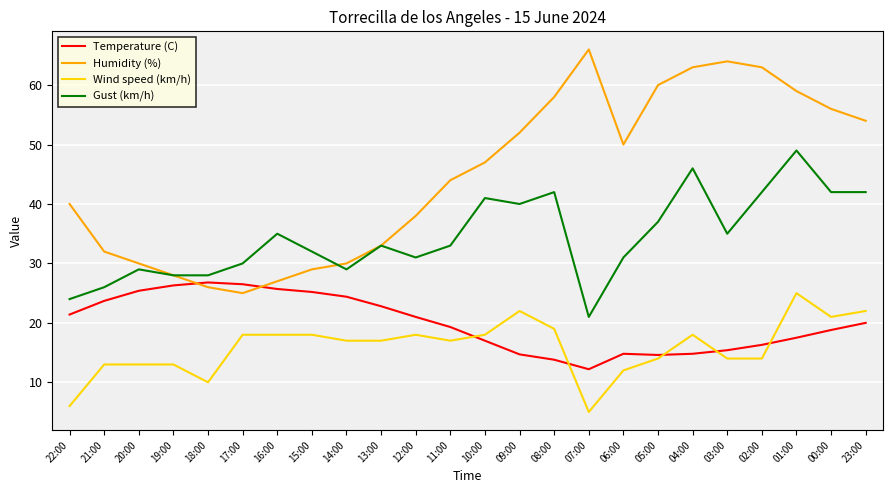

What are all the series names shown in the legend?

Temperature (C), Humidity (%), Wind speed (km/h), Gust (km/h)